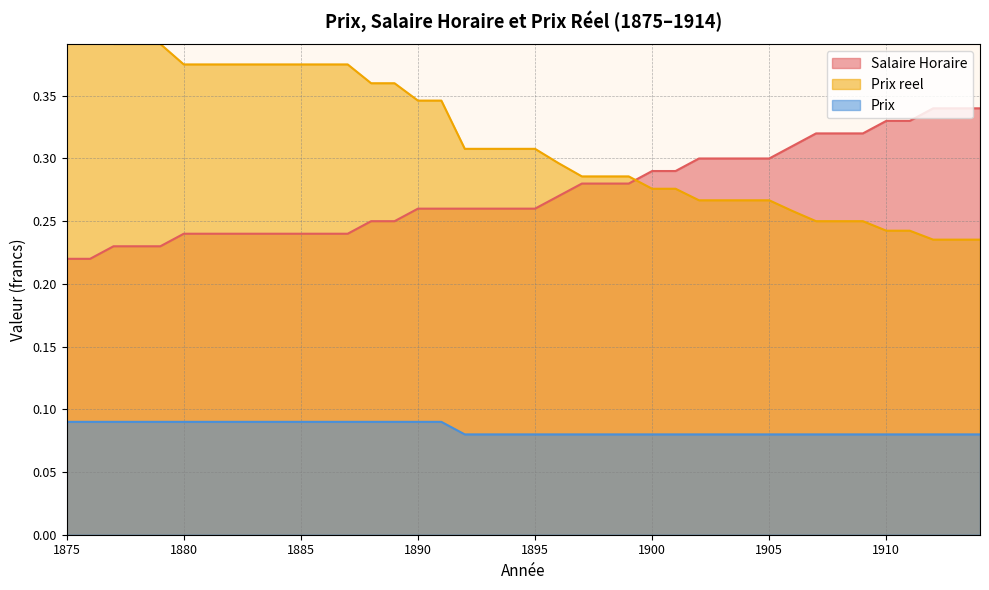

What is the sum of all Salaire Horaire values?

10.9